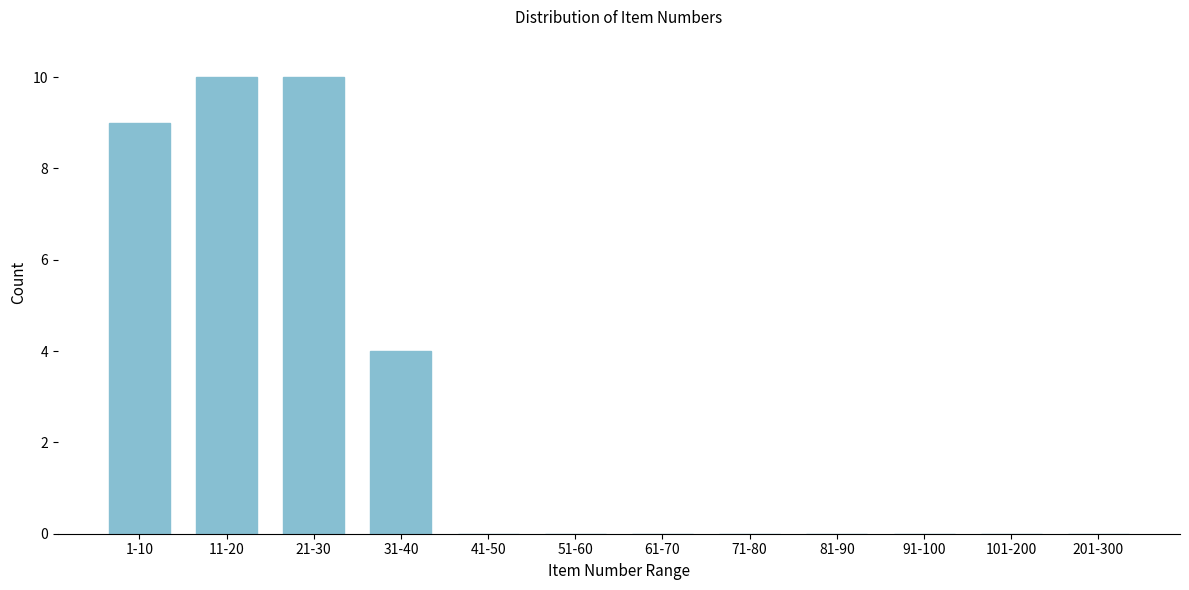

Reading right to left, list all the values displayed in this chart.

201-300=0	101-200=0	91-100=0	81-90=0	71-80=0	61-70=0	51-60=0	41-50=0	31-40=4	21-30=10	11-20=10	1-10=9